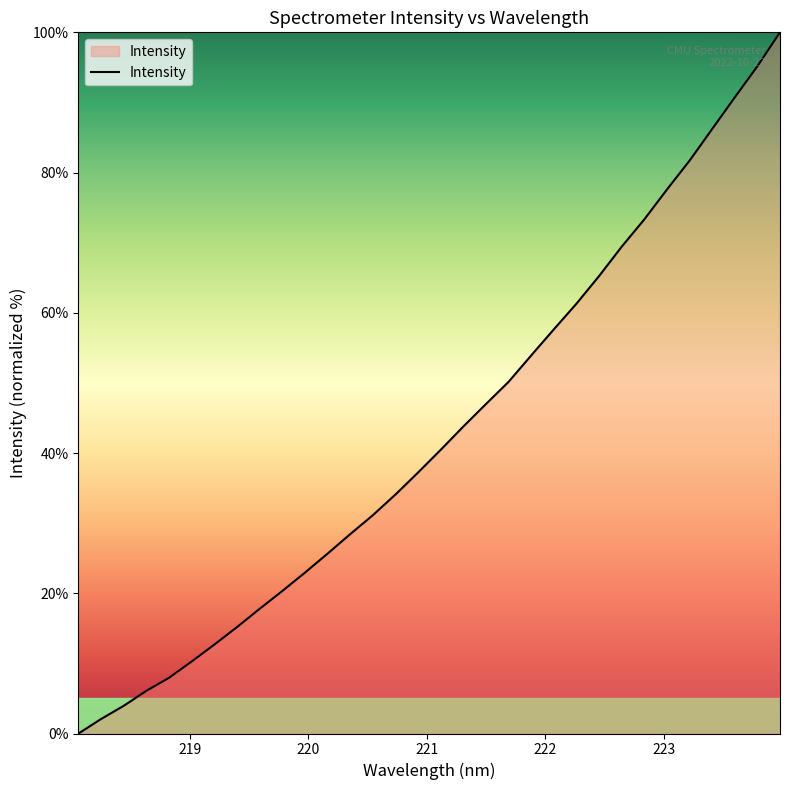

What is the greatest value displayed?

100.0